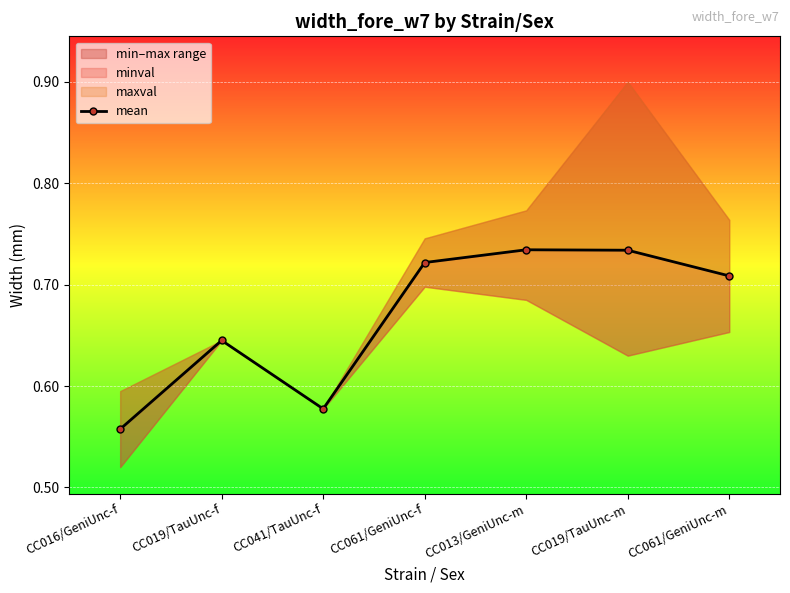

List the labels in order of value, smallest first.

CC016/GeniUnc-f, CC041/TauUnc-f, CC019/TauUnc-f, CC061/GeniUnc-m, CC061/GeniUnc-f, CC019/TauUnc-m, CC013/GeniUnc-m